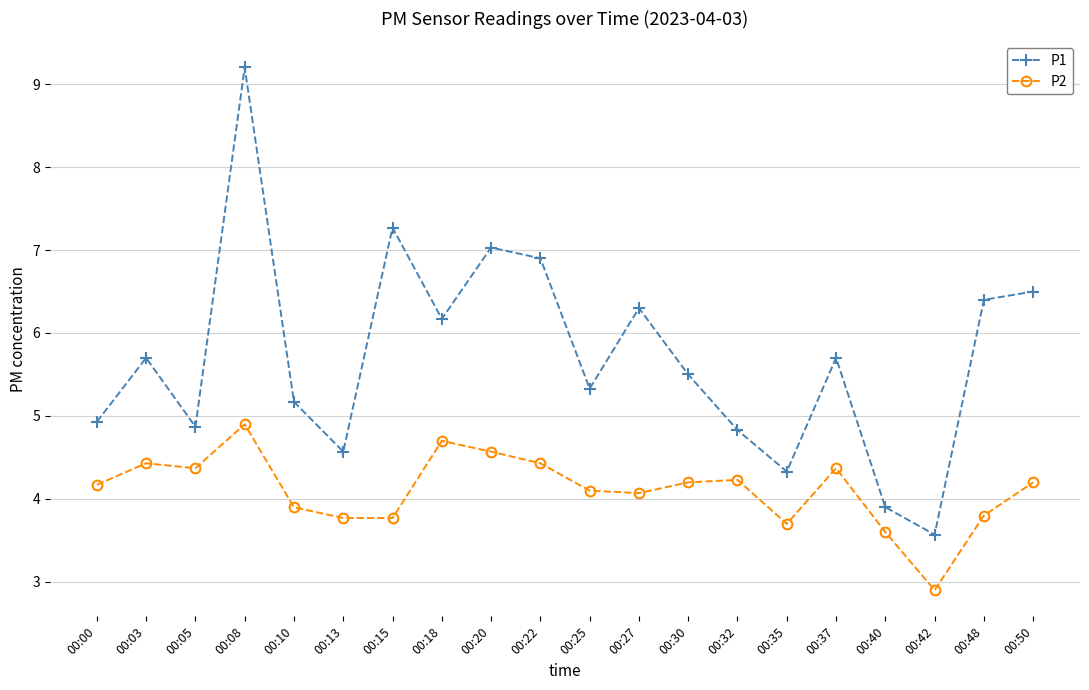

True or false: P2 has more than 1 points higher than both neighbors.

True